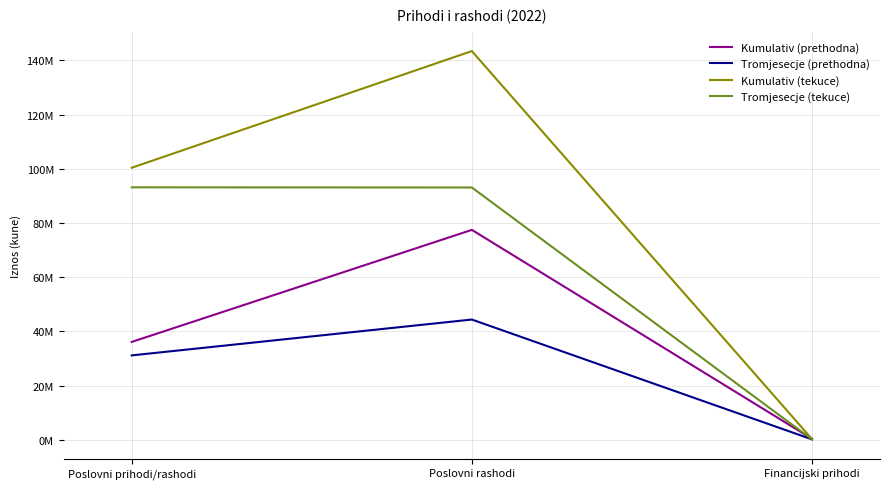

What is the spread (max minus min) of values at Poslovni rashodi?

99077361